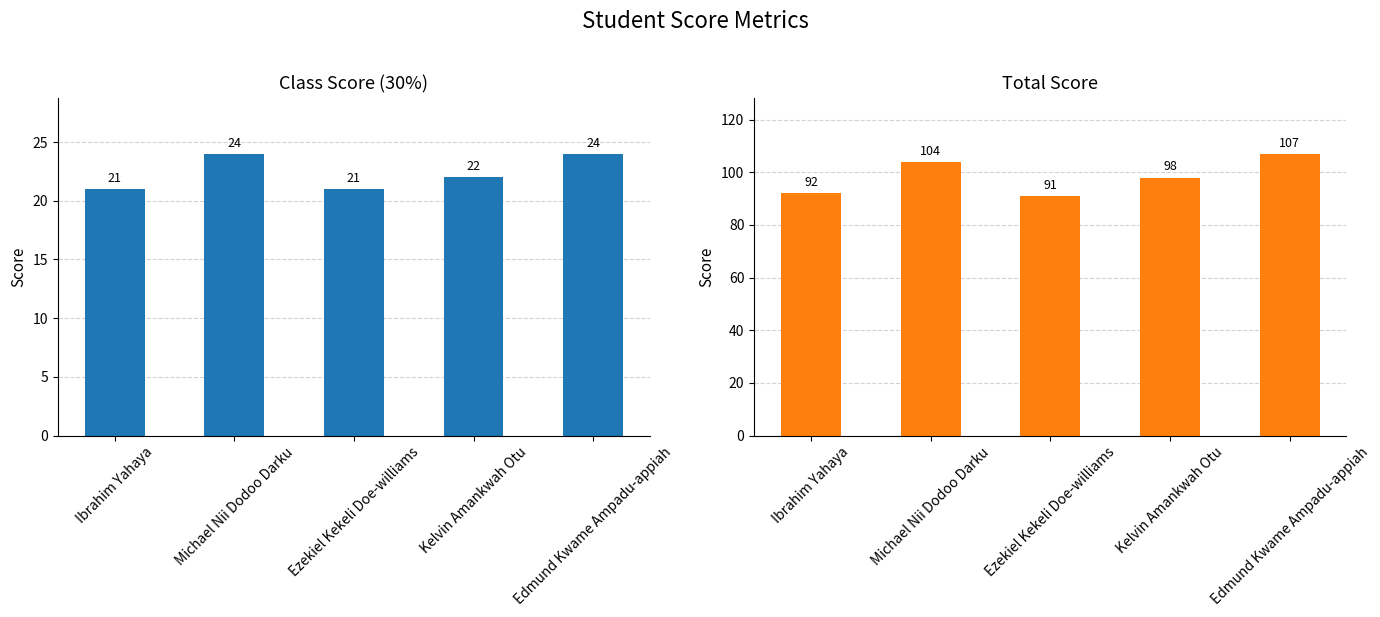

The value of TOTAL at Kelvin Amankwah Otu is 38. True or false?

False